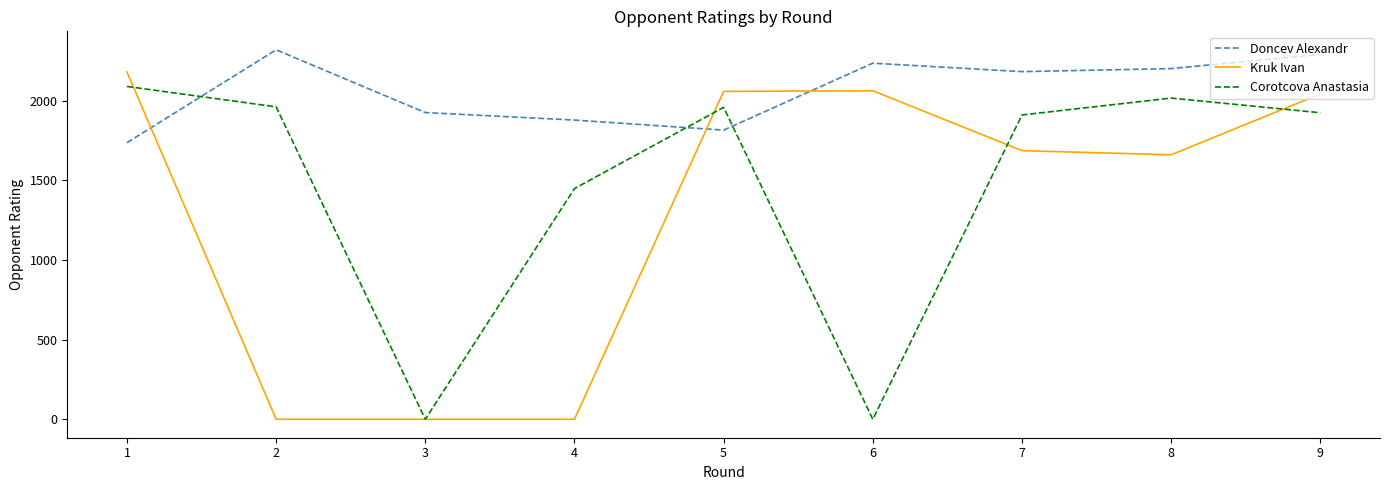

At which category is the sum across all series the highest?

9